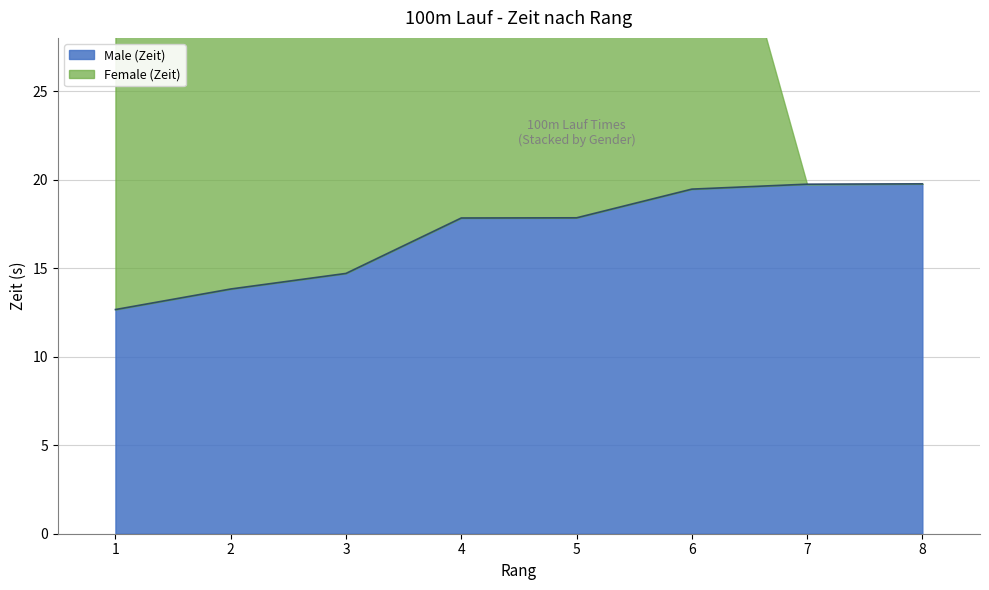

What is the greatest value displayed?

19.8